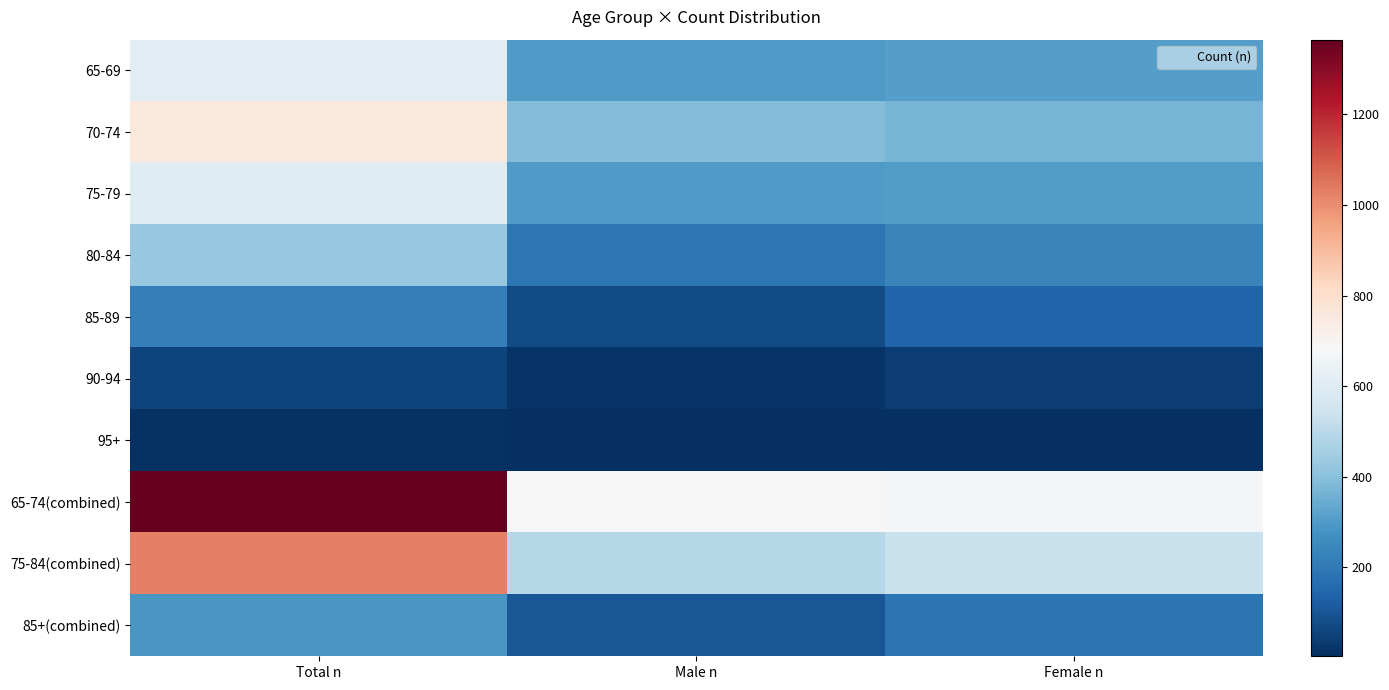

Which has a higher value, Male n or Female n?

Female n